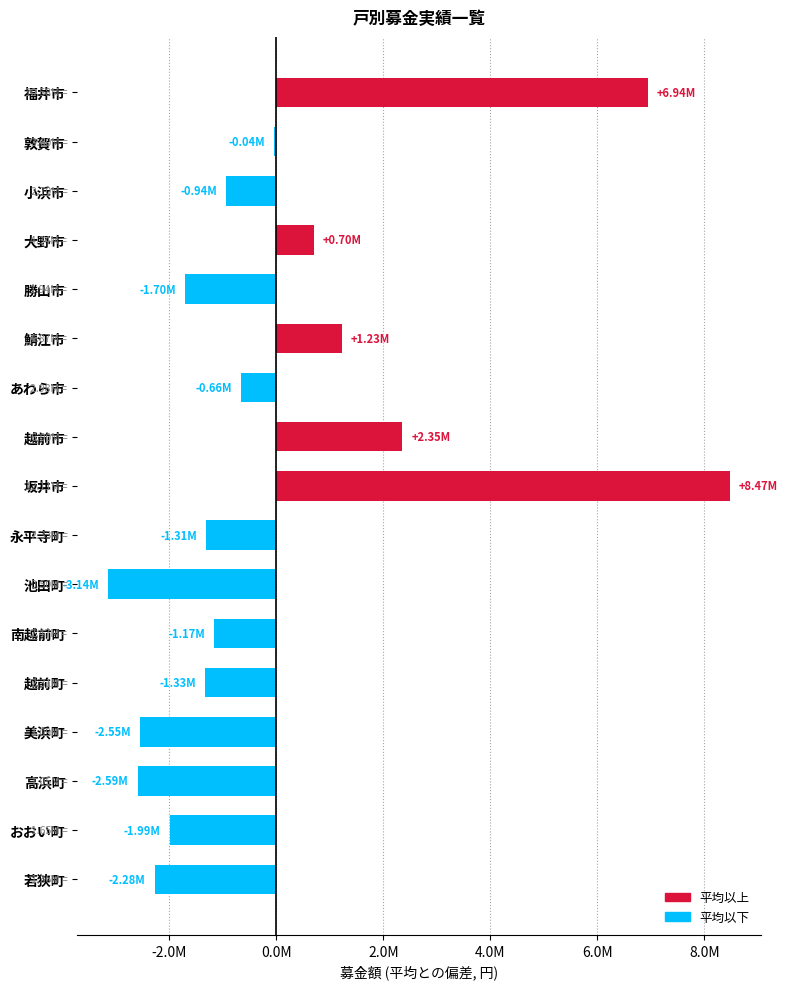

How many values are above zero?

5